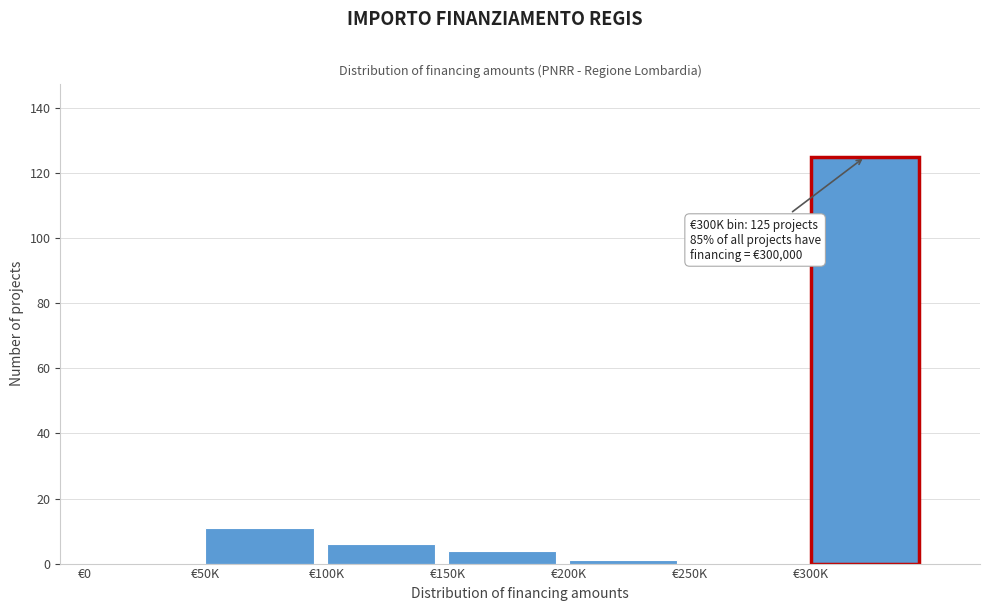

Reading left to right, what are all the values shown in this chart?

€0=0	€50K=11	€100K=6	€150K=4	€200K=1	€250K=0	€300K=125